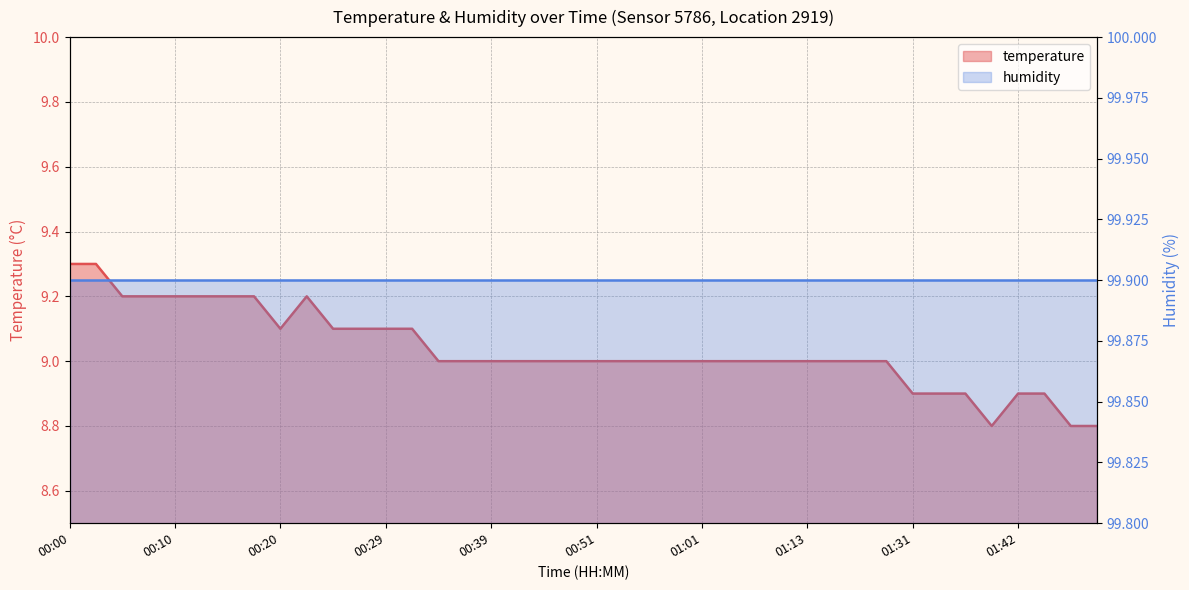

What is the difference between the values at 01:47 and 00:05?

0.4